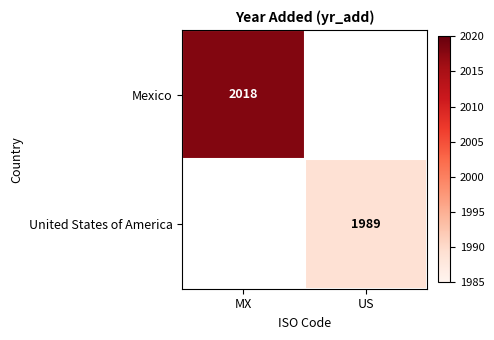

The value of United States of America at US is 3295. True or false?

False